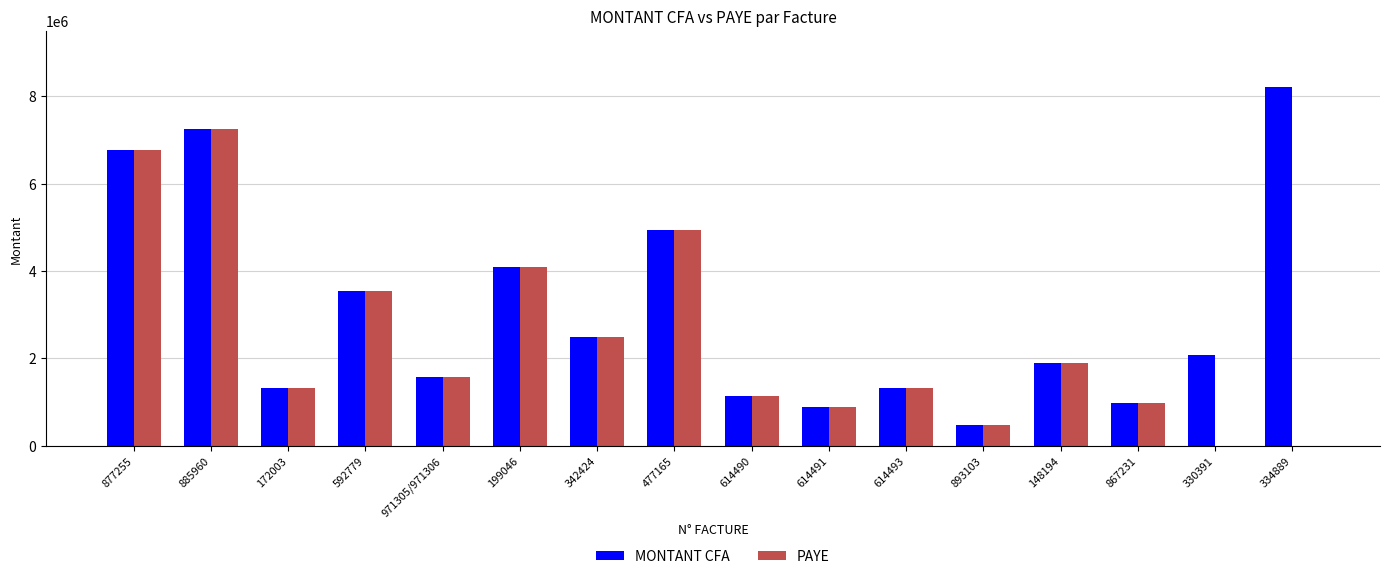

Which category has the highest value across all series?

334889